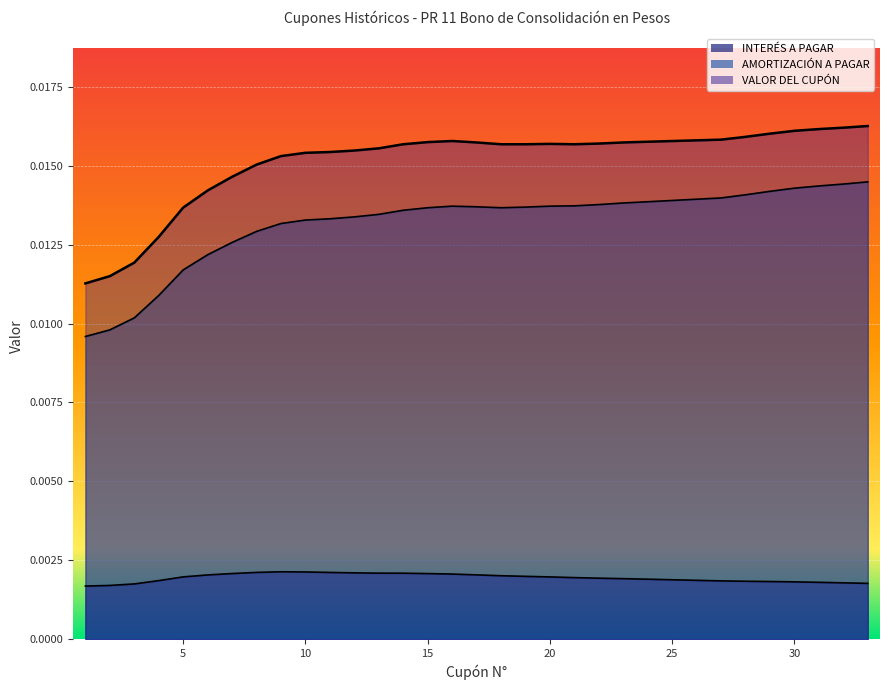

Which series has the largest range (max minus min)?

VALOR DEL CUPÓN